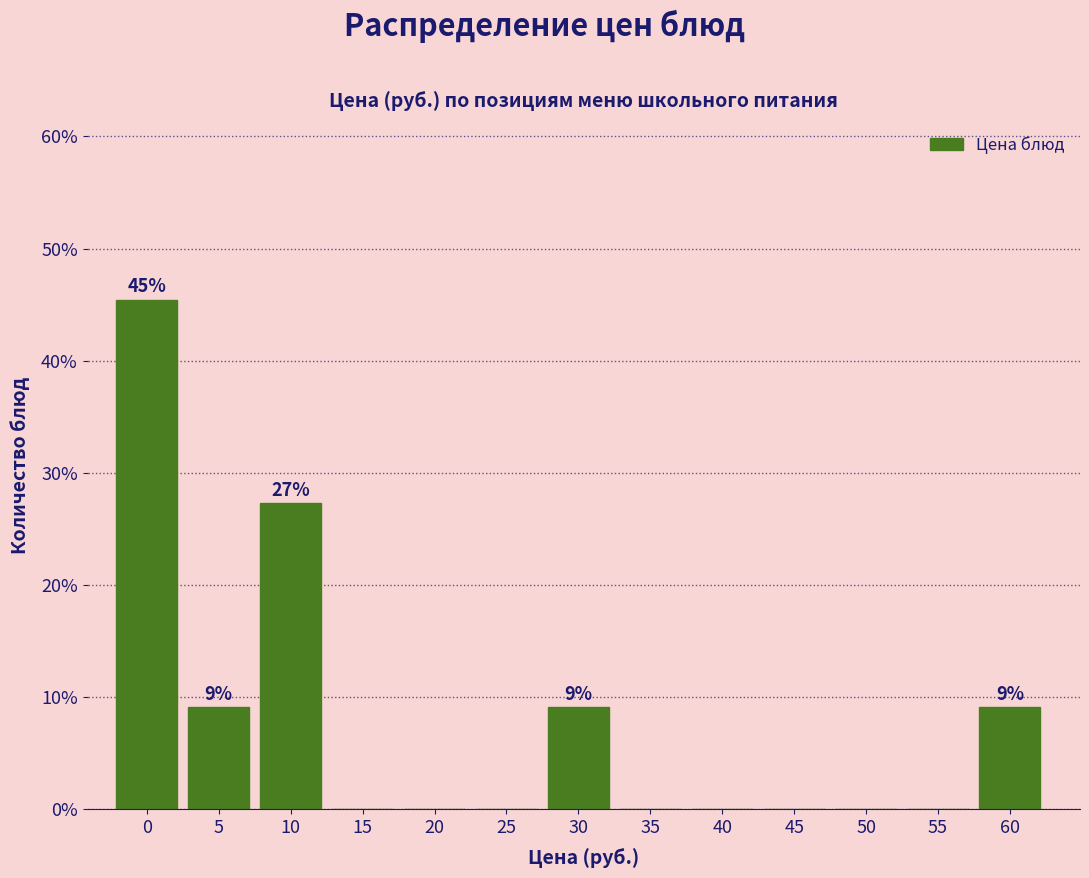

Reading right to left, list all the values displayed in this chart.

60=9.1	55=0.0	50=0.0	45=0.0	40=0.0	35=0.0	30=9.1	25=0.0	20=0.0	15=0.0	10=27.3	5=9.1	0=45.5